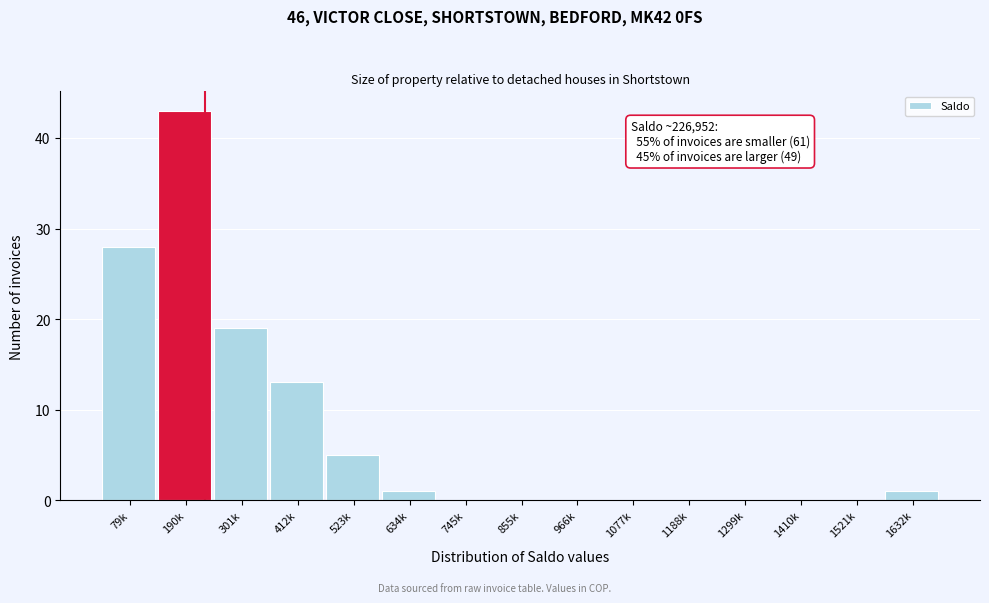

What is the approximate value at 190k?

43